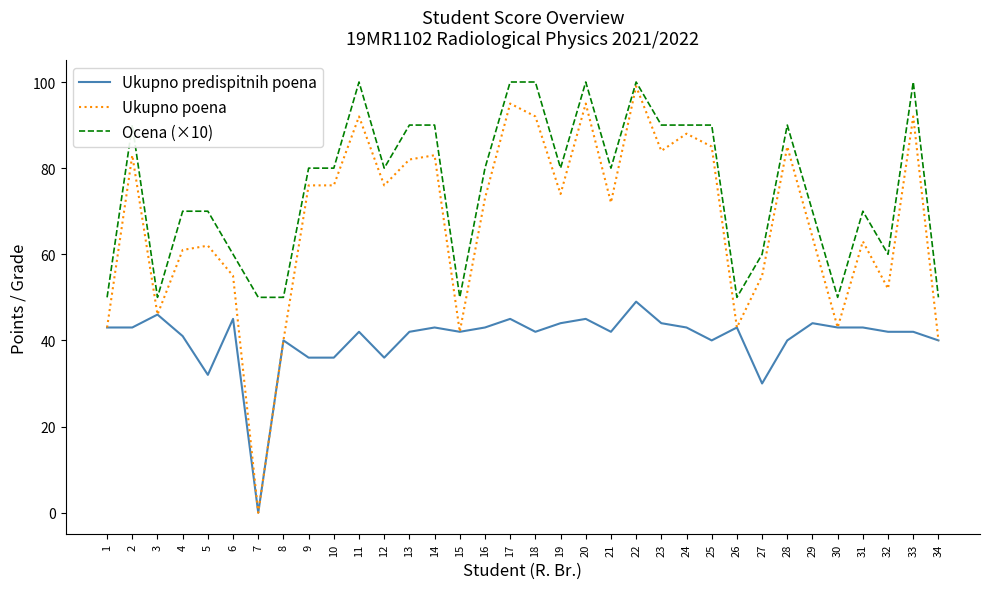

Reading left to right, extract all data points from this chart.

Ukupno predispitnih poena: 43	43	46	41	32	45	0	40	36	36	42	36	42	43	42	43	45	42	44	45	42	49	44	43	40	43	30	40	44	43	43	42	42	40
Ukupno poena: 43	83	46	61	62	55	0	40	76	76	92	76	82	83	42	73	95	92	74	95	72	99	84	88	85	43	55	85	64	43	63	52	92	40
Ocena (×10): 50	90	50	70	70	60	50	50	80	80	100	80	90	90	50	80	100	100	80	100	80	100	90	90	90	50	60	90	70	50	70	60	100	50